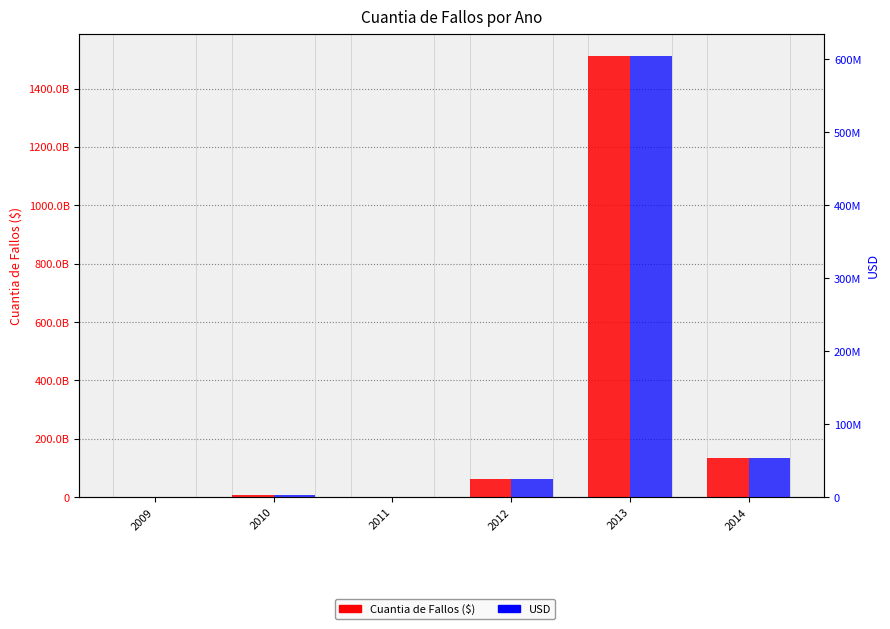

Which series has the largest total across all categories?

Cuantia de Fallos ($)